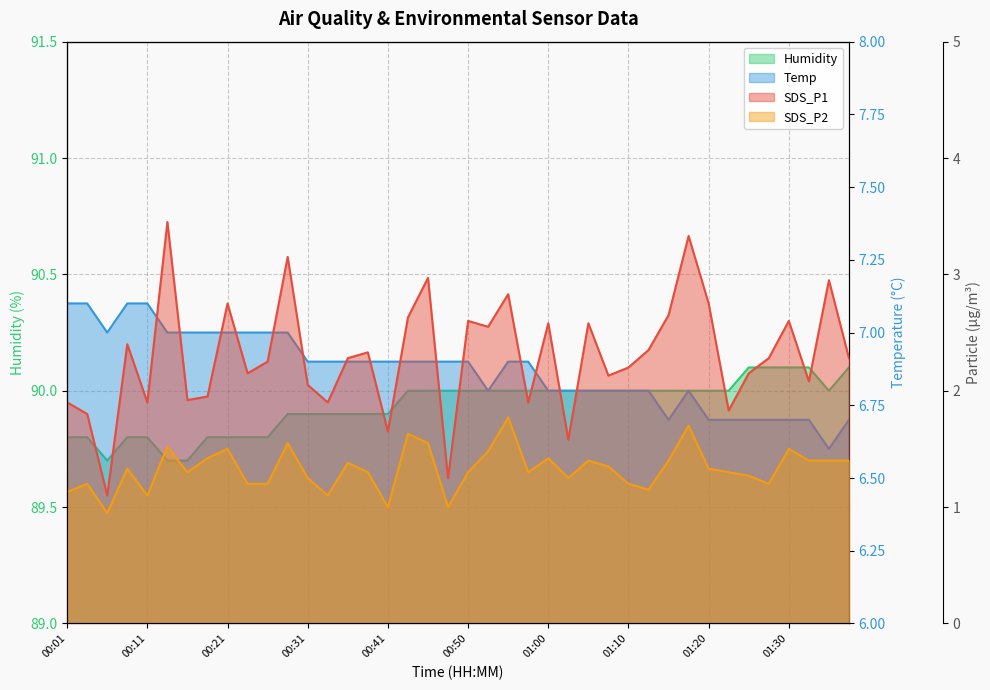

How many series are shown in this chart?

4